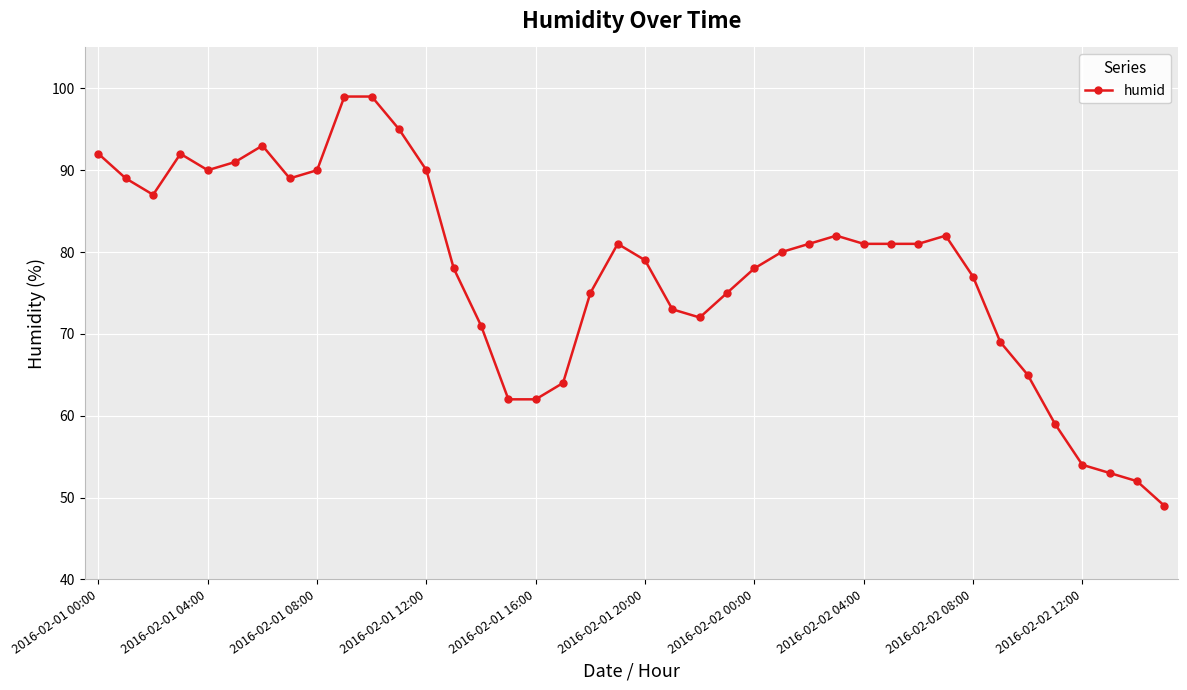

Reading left to right, list all the values displayed in this chart.

92	89	87	92	90	91	93	89	90	99	99	95	90	78	71	62	62	64	75	81	79	73	72	75	78	80	81	82	81	81	81	82	77	69	65	59	54	53	52	49